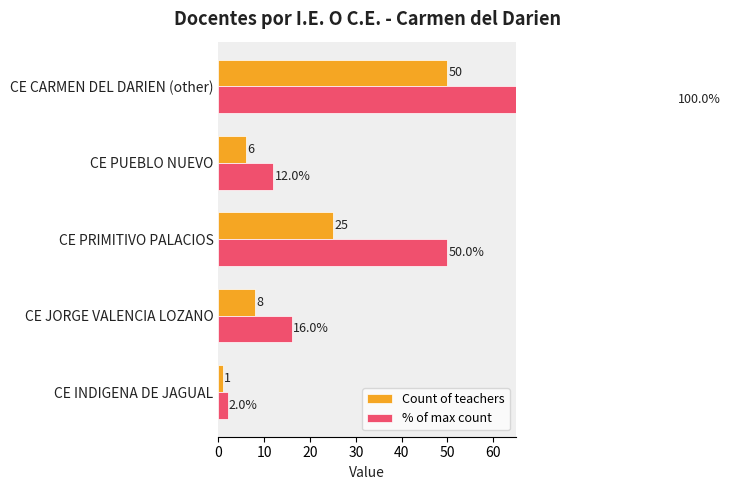

How many values in the Count of teachers series exceed 8?

2